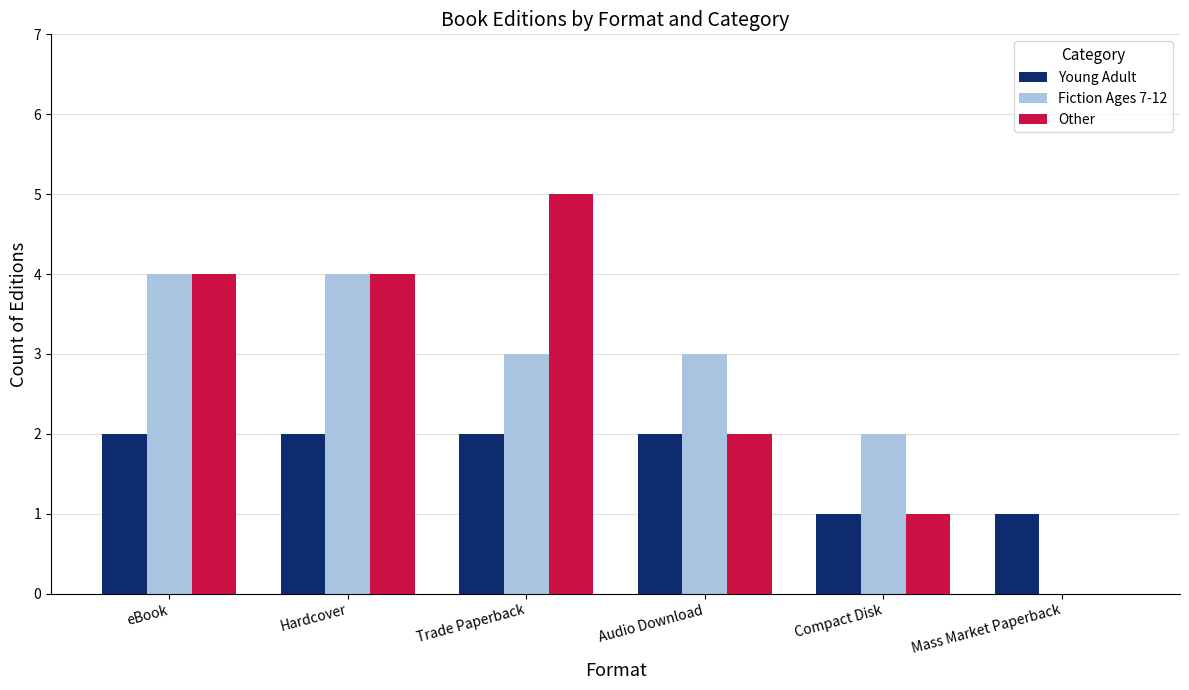

Reading right to left, what are all the values shown in this chart?

Young Adult: Mass Market Paperback=1	Compact Disk=1	Audio Download=2	Trade Paperback=2	Hardcover=2	eBook=2
Fiction Ages 7-12: Mass Market Paperback=0	Compact Disk=2	Audio Download=3	Trade Paperback=3	Hardcover=4	eBook=4
Other: Mass Market Paperback=0	Compact Disk=1	Audio Download=2	Trade Paperback=5	Hardcover=4	eBook=4